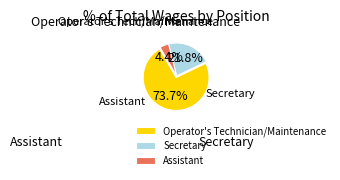

What is the smallest slice in the pie chart?

Assistant